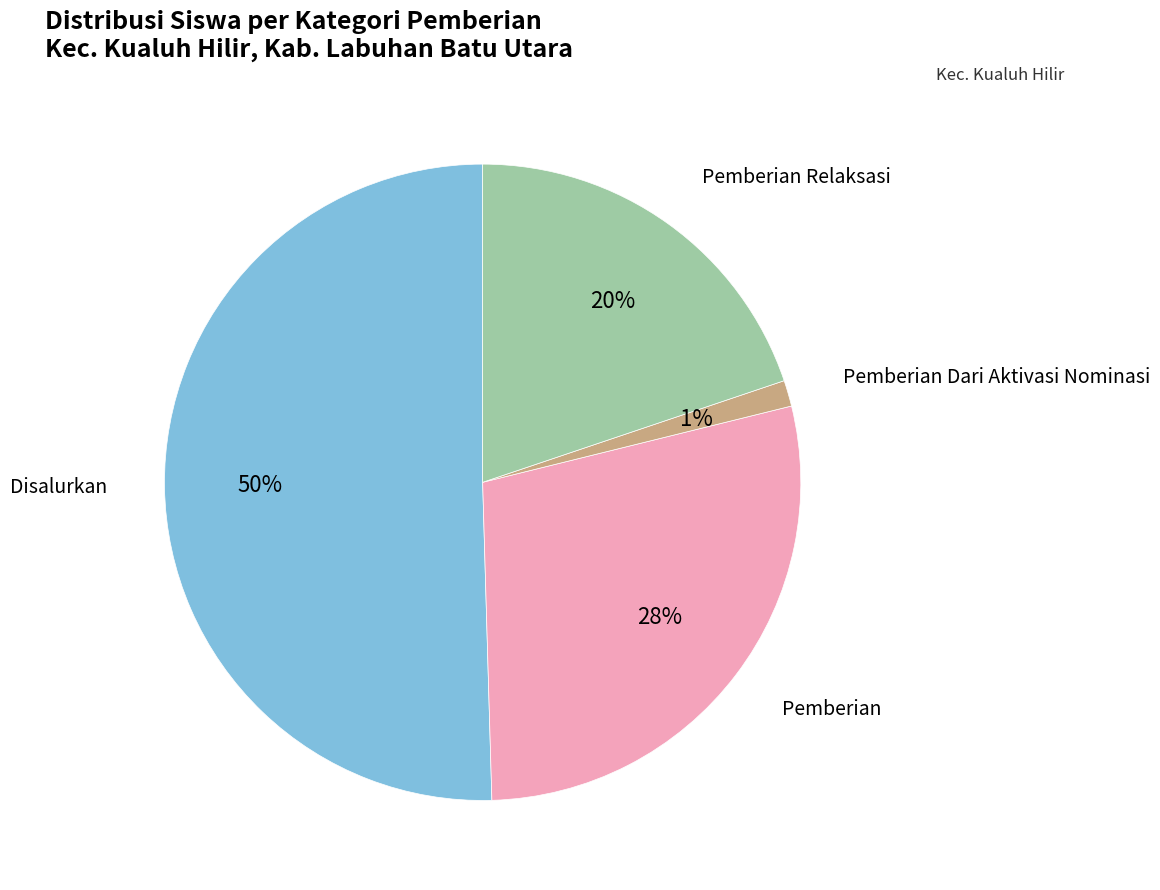

Is there a majority slice in this chart?

Yes